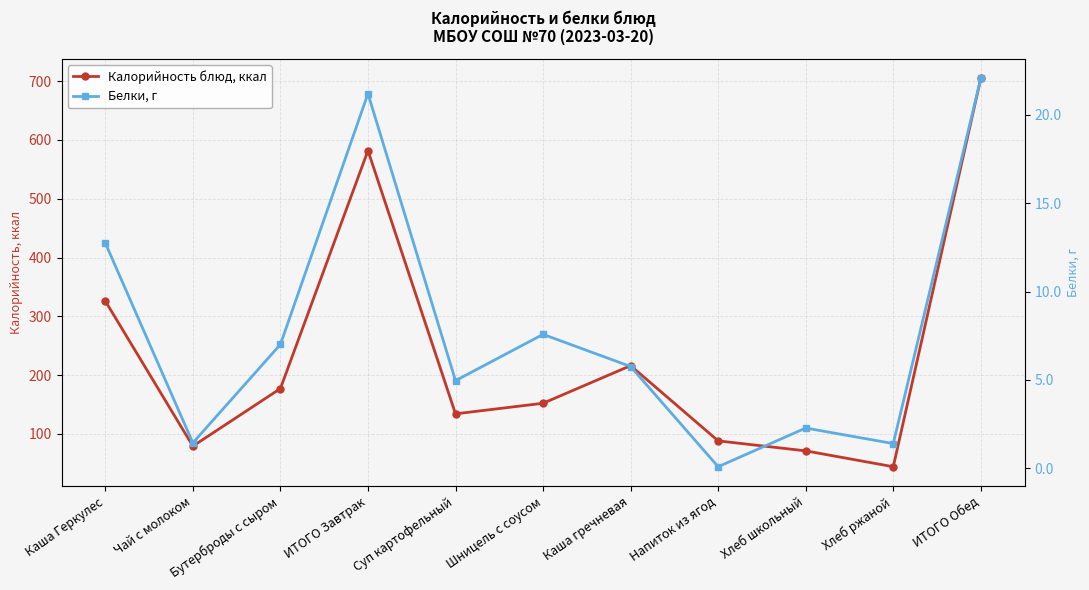

What is the total value across all series at Шницель с соусом?

159.6